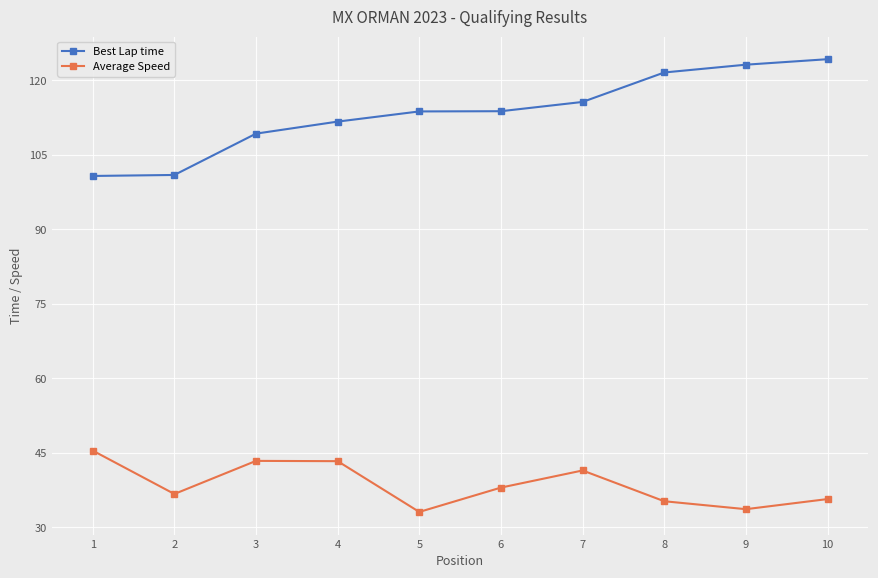

True or false: Average Speed has a value of 45.4 at 1.

True